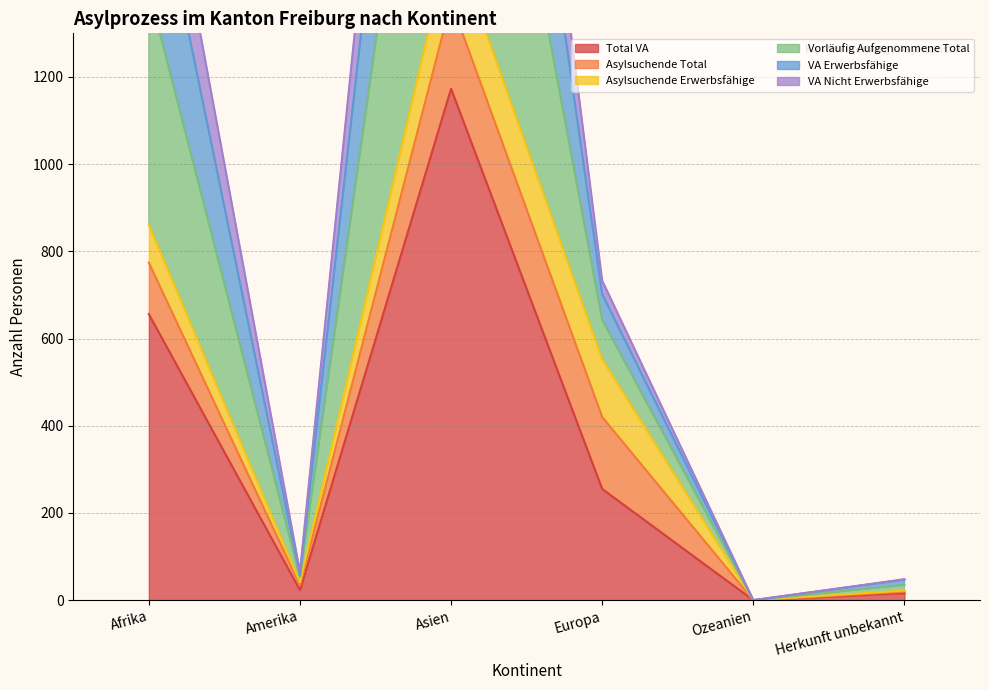

What is the difference between the maximum and minimum values in the Vorläufig Aufgenommene Total series?

3476